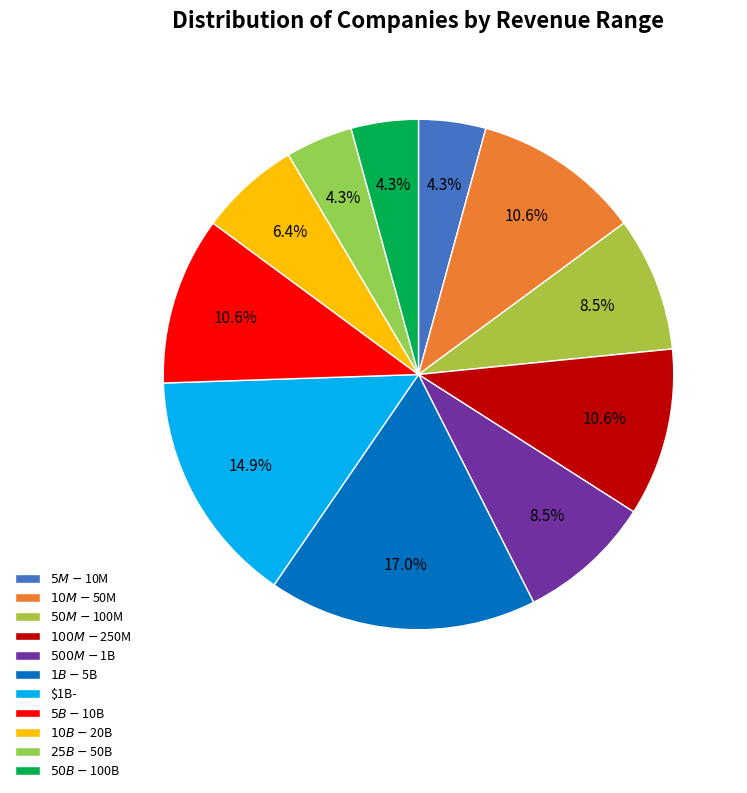

What percentage is the $5M-$10M slice, to the nearest percent?

4%